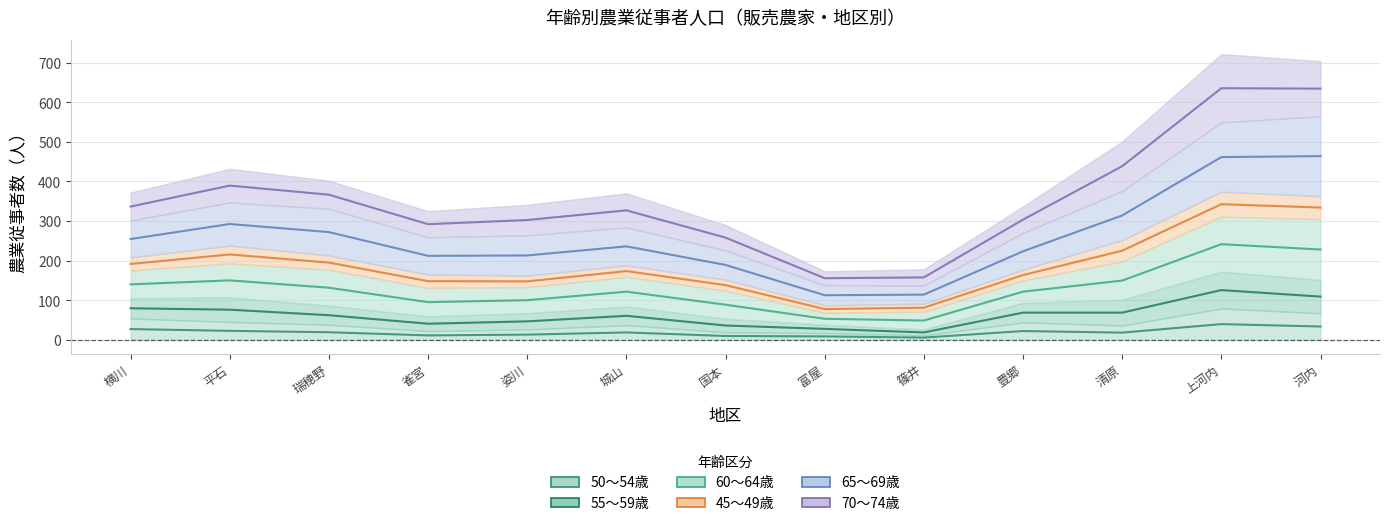

True or false: 55～59歳 and 50～54歳 intersect in this chart.

False